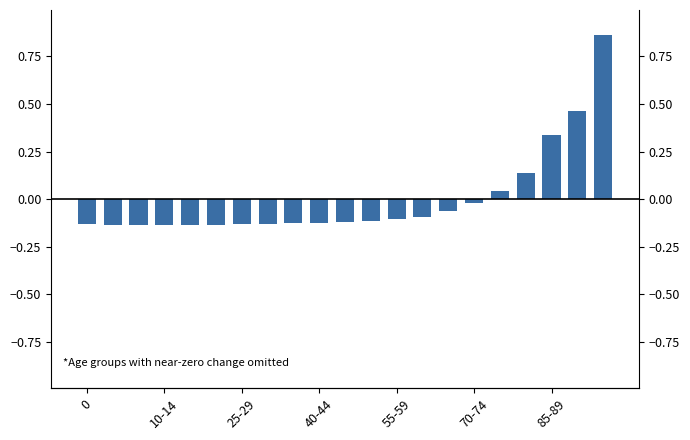

Are the bars grouped side by side (vs. stacked)?

No